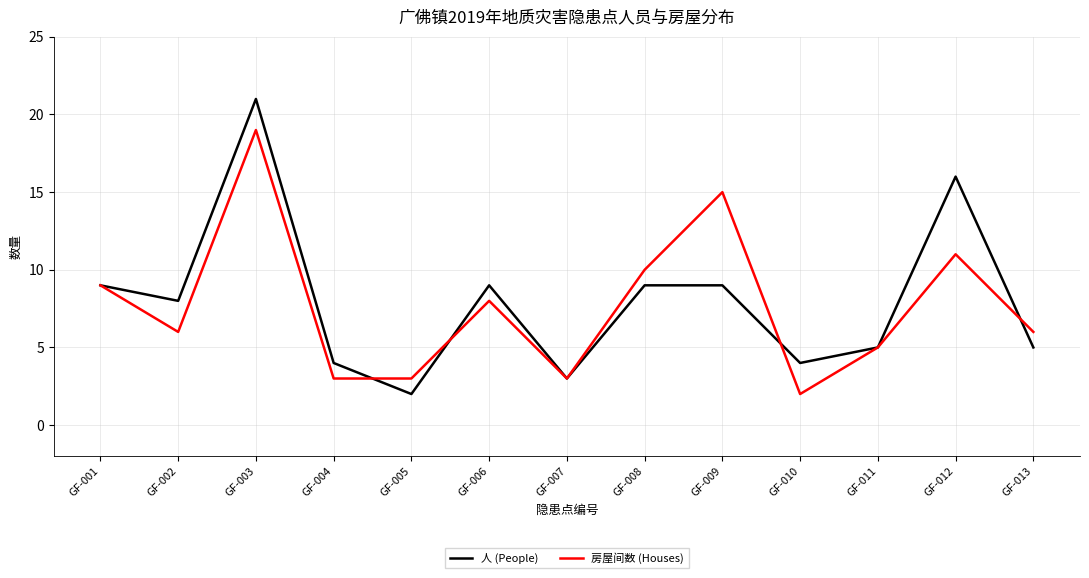

At GF-009, list the series in order from smallest to largest.

人 (People), 房屋间数 (Houses)